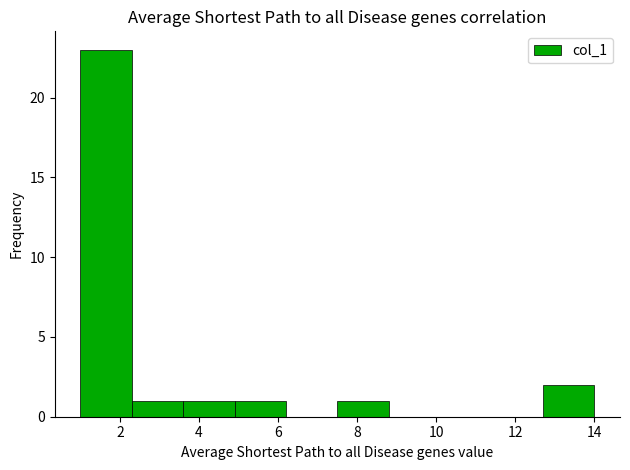

Reading left to right, list every bar in this chart as the range it spans on the x-axis followed by its height. Neither the bar edges nor the heights are printed on the chart, so give them approximately, as read against the axes.

1.0 to 2.3: 23
2.3 to 3.6: 1
3.6 to 4.9: 1
4.9 to 6.2: 1
6.2 to 7.5: 0
7.5 to 8.8: 1
8.8 to 10.1: 0
10.1 to 11.4: 0
11.4 to 12.7: 0
12.7 to 14.0: 2